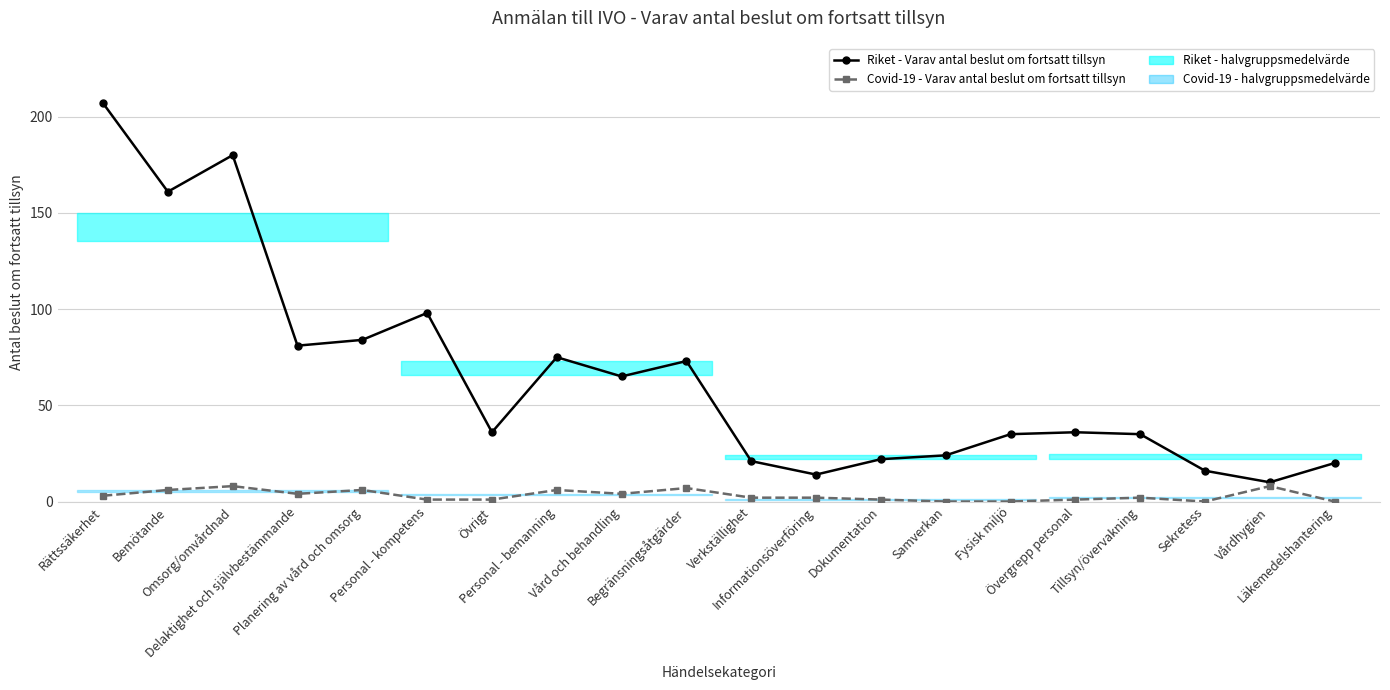

In Covid-19 - Varav antal beslut om fortsatt tillsyn, how many points are higher than both neighbors (excluding endpoints)?

6